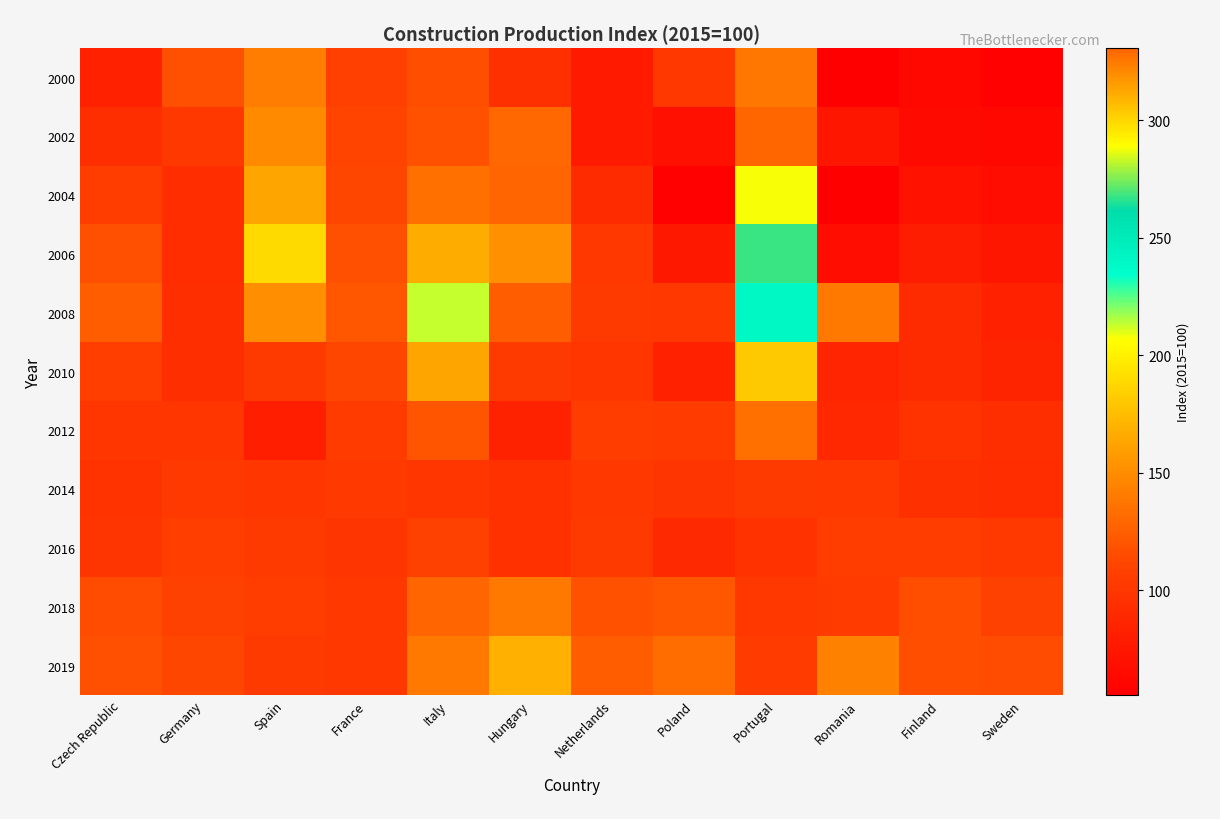

Which category has the lowest value across all series?

Romania